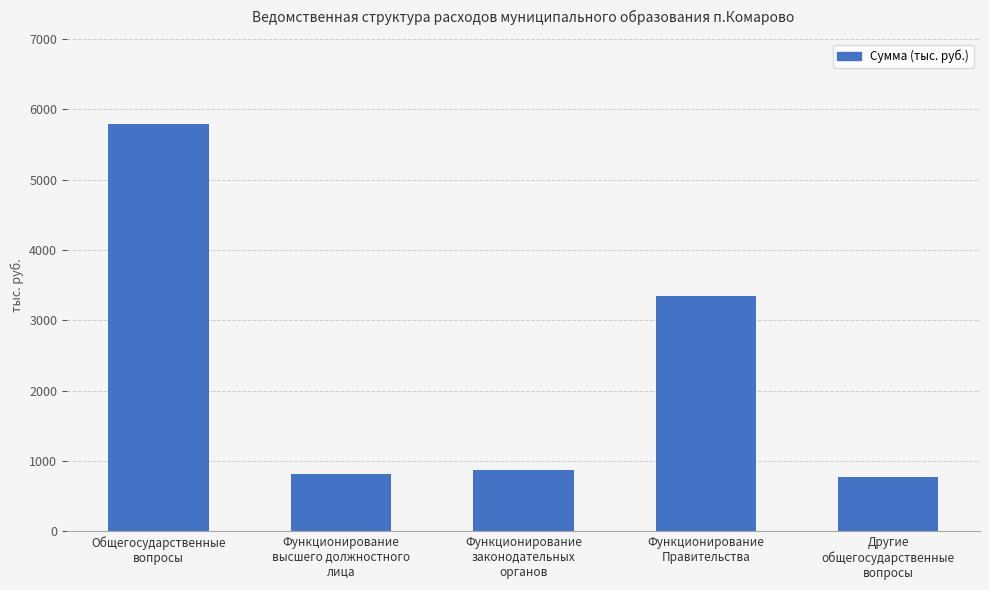

How many data points does each series have?

5